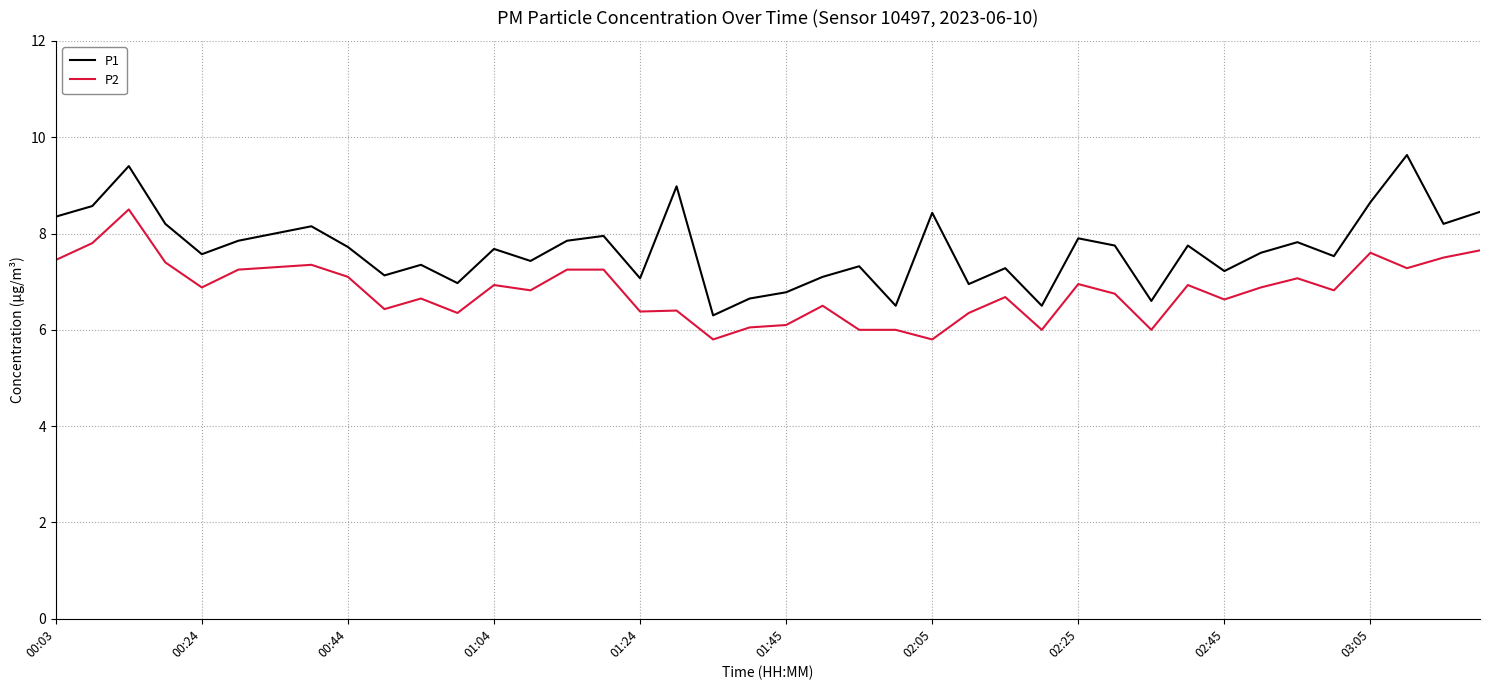

List the series in order of their peak value, lowest first.

P2, P1